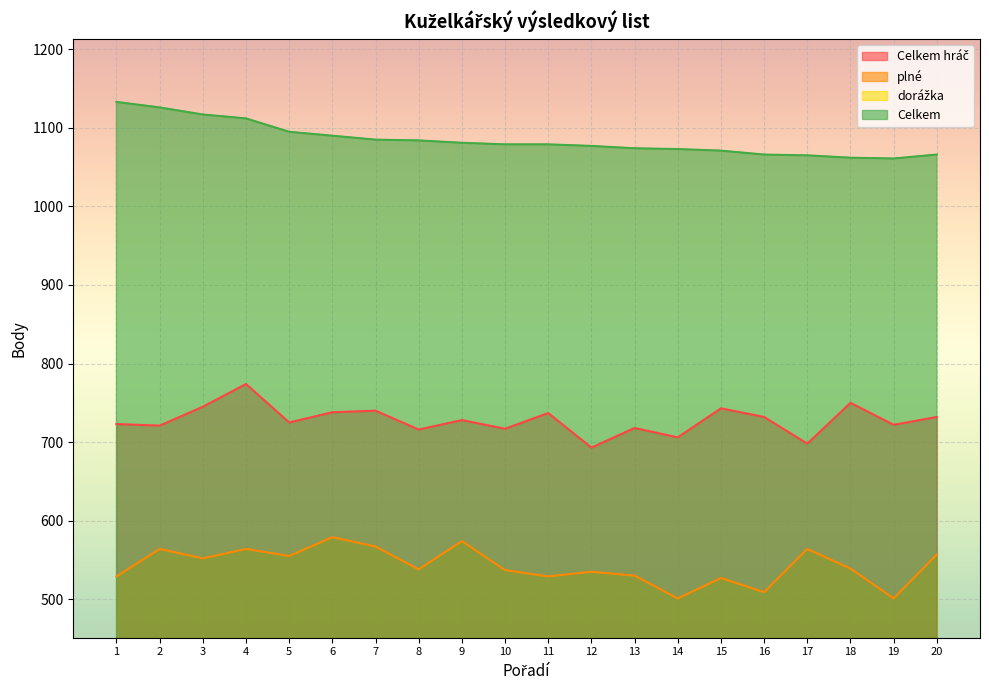

The plné series shows 199 at 9. True or false?

False